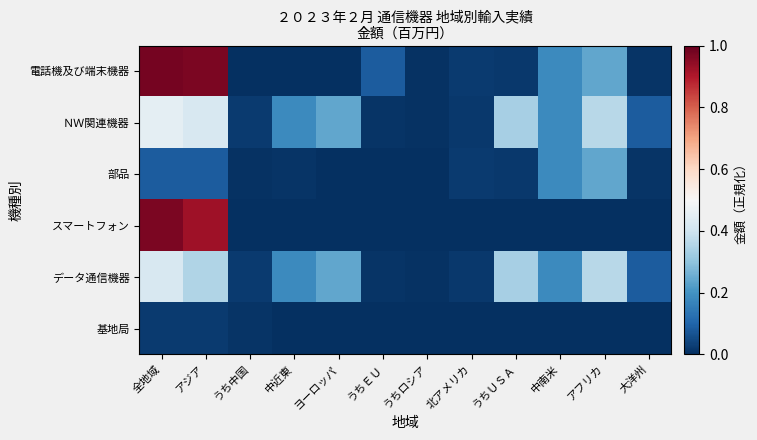

Which series changed the most between 全地域 and ヨーロッパ?

電話機及び端末機器